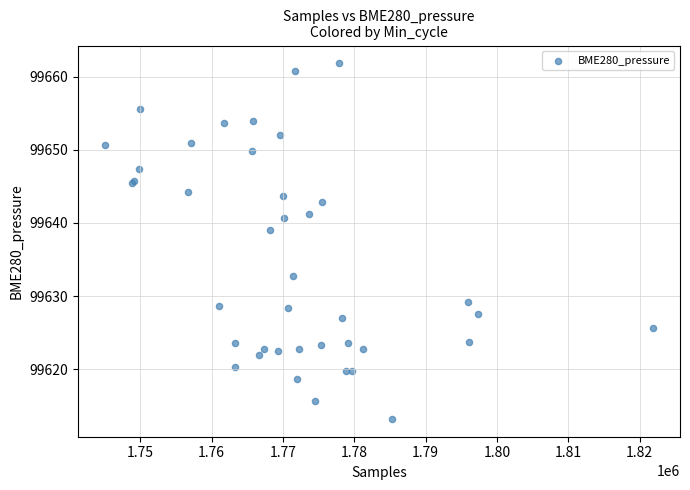

What Y value in the scatter plot is closest to 99637?

99639.0